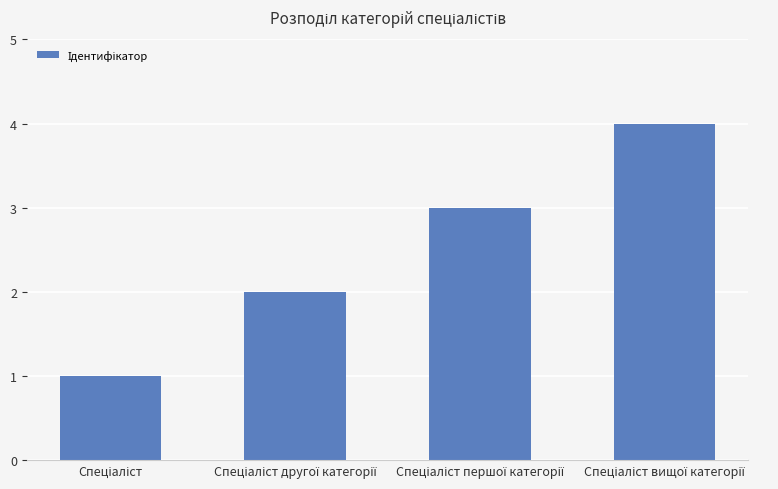

What is the minimum value shown in the chart?

1